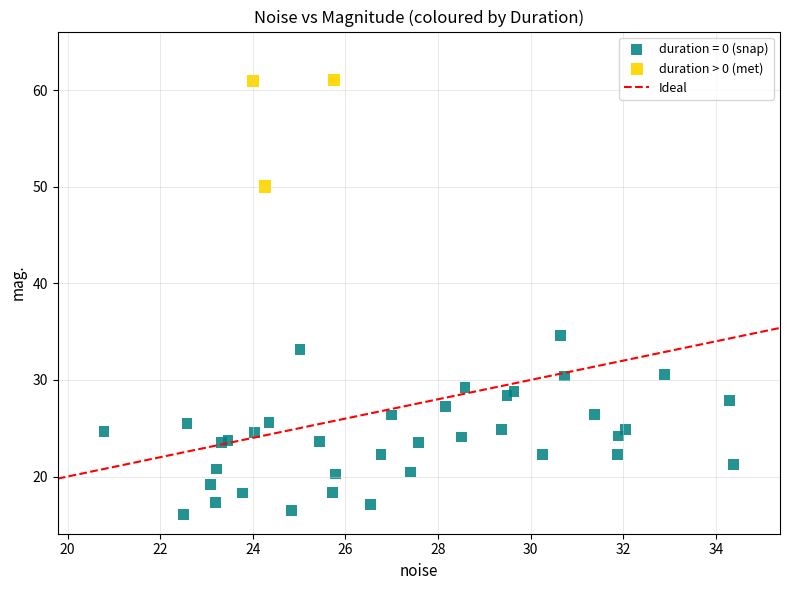

Which series reaches the minimum Y coordinate?

duration = 0 (snap)